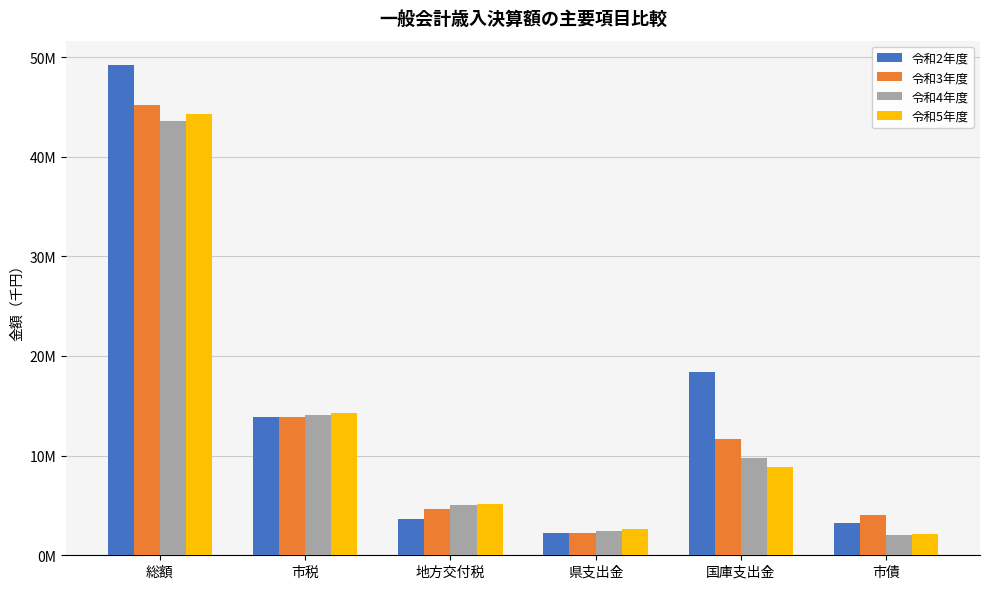

Reading right to left, list all the values displayed in this chart.

令和2年度: 市債=3245600	国庫支出金=18425492	県支出金=2274323	地方交付税=3638746	市税=13841074	総額=49186461
令和3年度: 市債=3992700	国庫支出金=11709756	県支出金=2281795	地方交付税=4601282	市税=13916836	総額=45232523
令和4年度: 市債=2040100	国庫支出金=9725035	県支出金=2400849	地方交付税=4999391	市税=14121185	総額=43539167
令和5年度: 市債=2174700	国庫支出金=8884717	県支出金=2588873	地方交付税=5169670	市税=14258247	総額=44237213